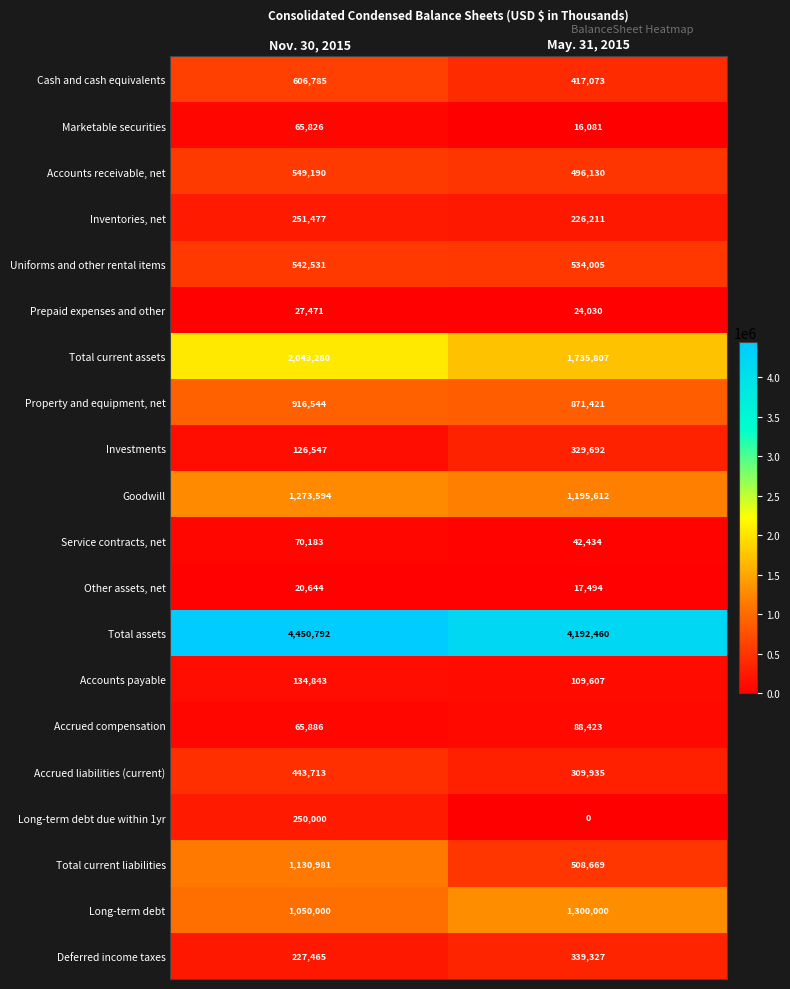

What is the maximum value shown in the chart?

4450792